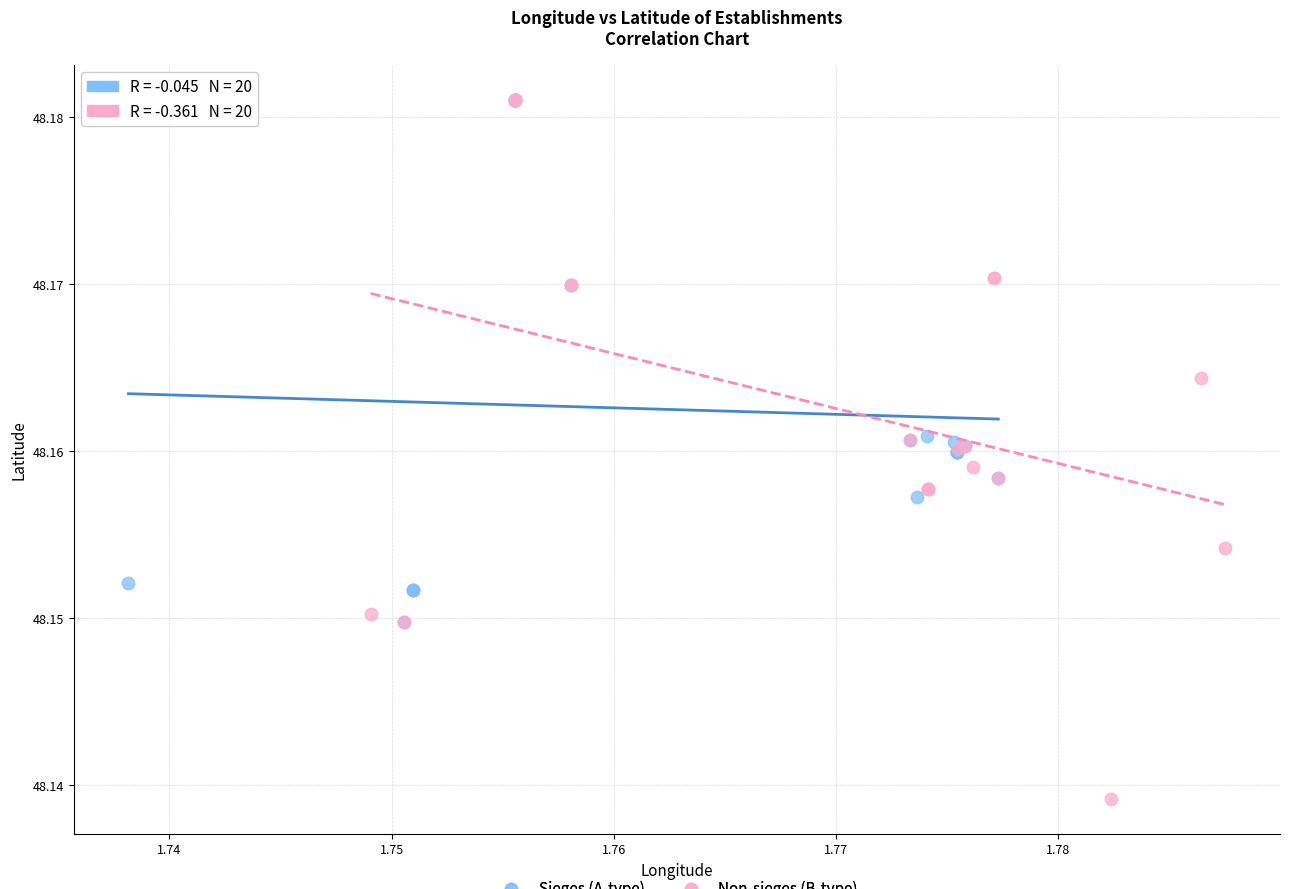

Which series has the largest Y range (max minus min)?

Non-sieges (B-type)